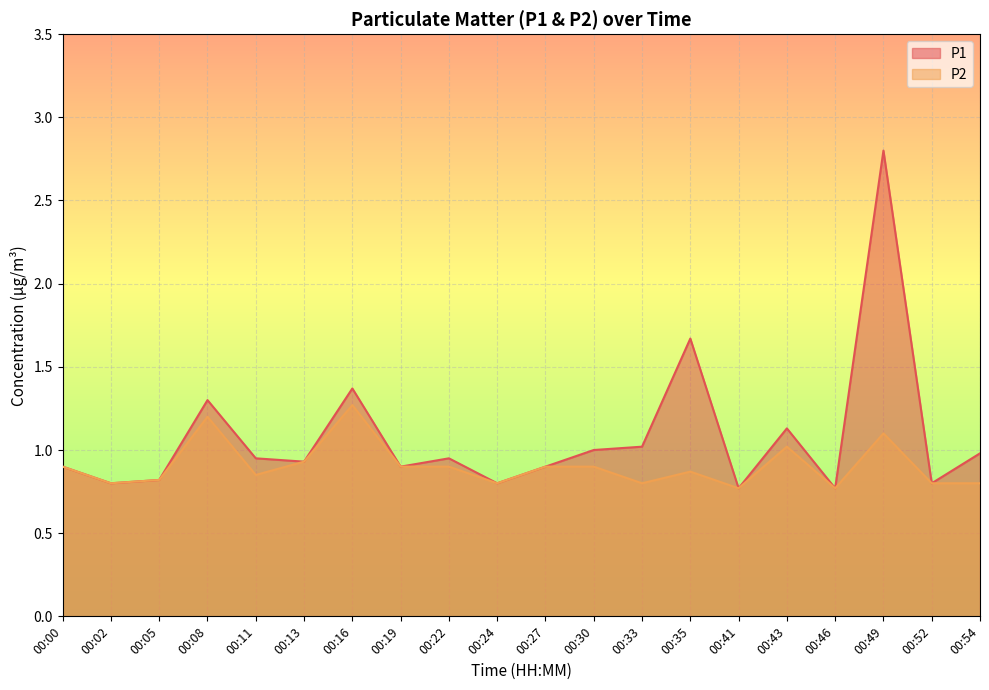

At how many categories does at least one series exceed 1?

6